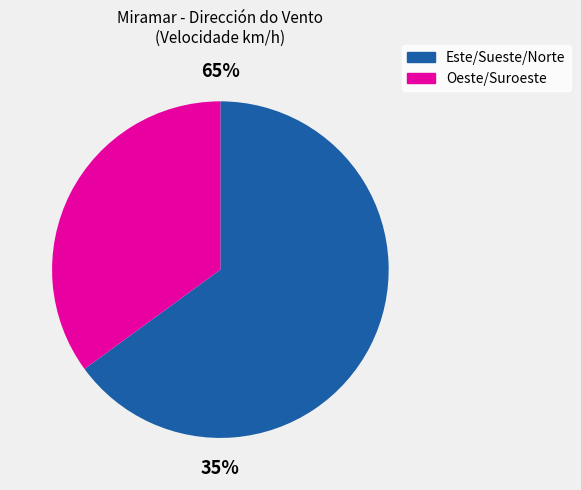

Combined, do 23 and 18 account for over 50%?

No